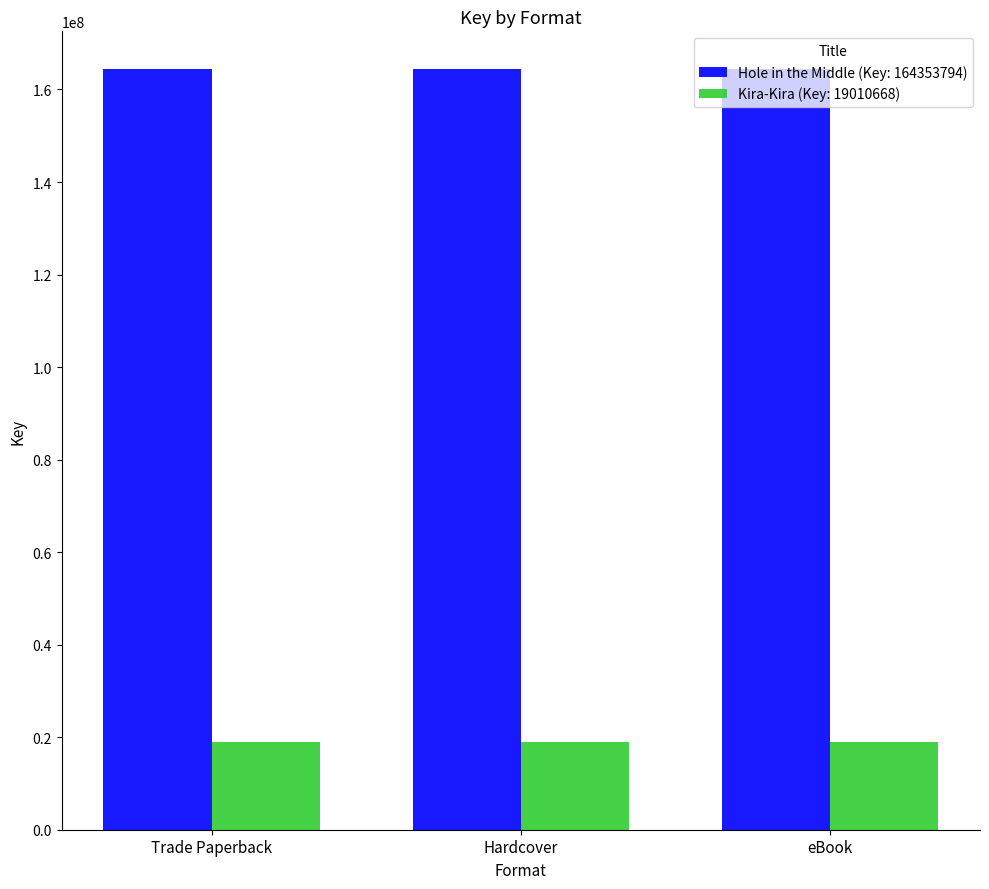

Reading left to right, what are all the values shown in this chart?

Hole in the Middle (Key: 164353794): Trade Paperback=164353794	Hardcover=164353794	eBook=164353794
Kira-Kira (Key: 19010668): Trade Paperback=19010668	Hardcover=19010668	eBook=19010668